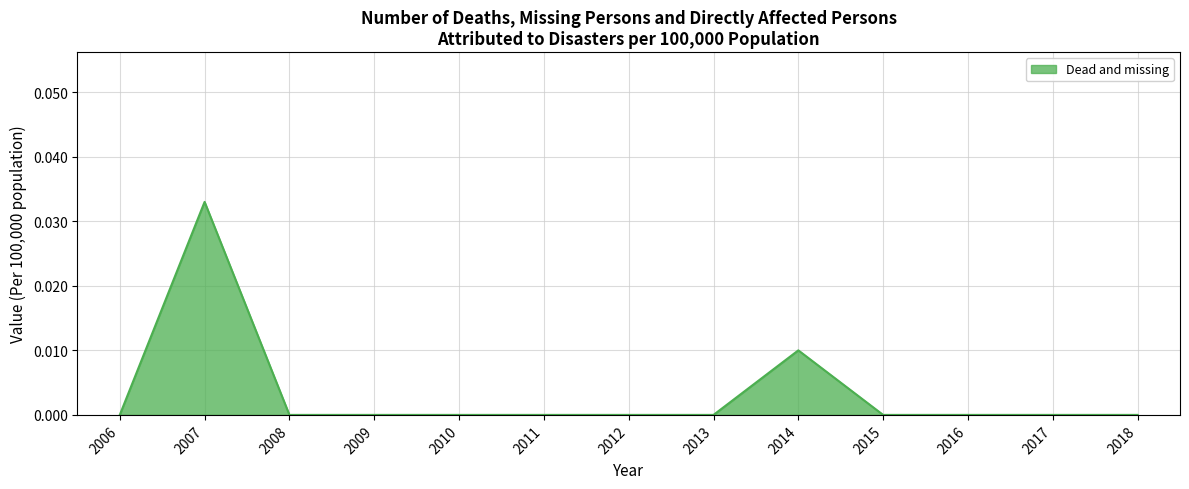

Which label corresponds to the largest value in the chart?

2007